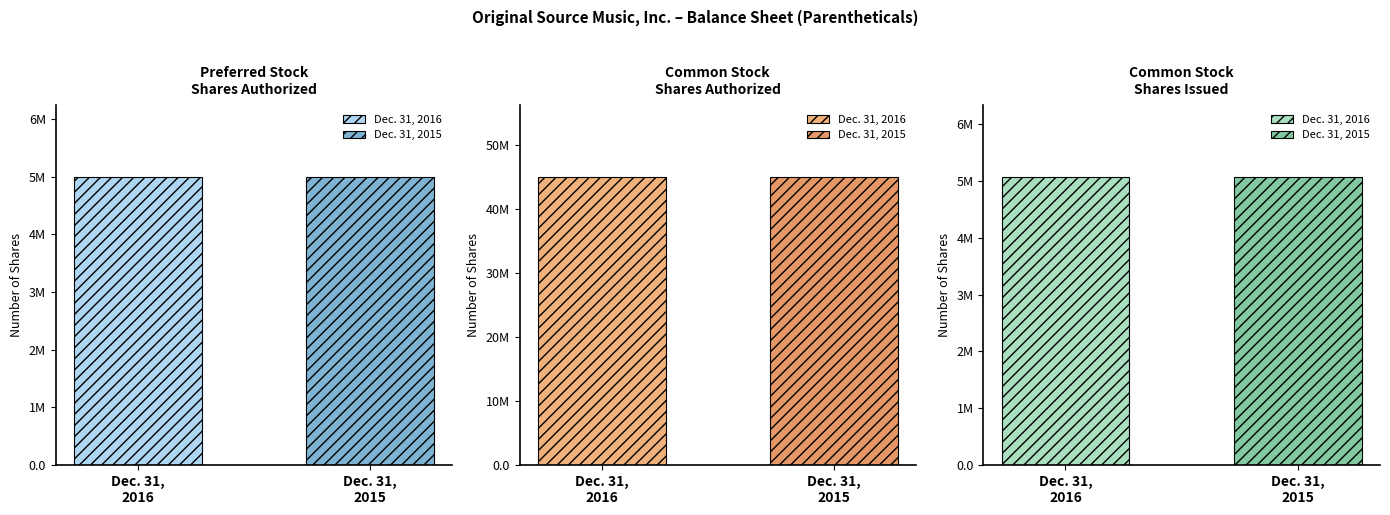

How many groups of bars are there?

6